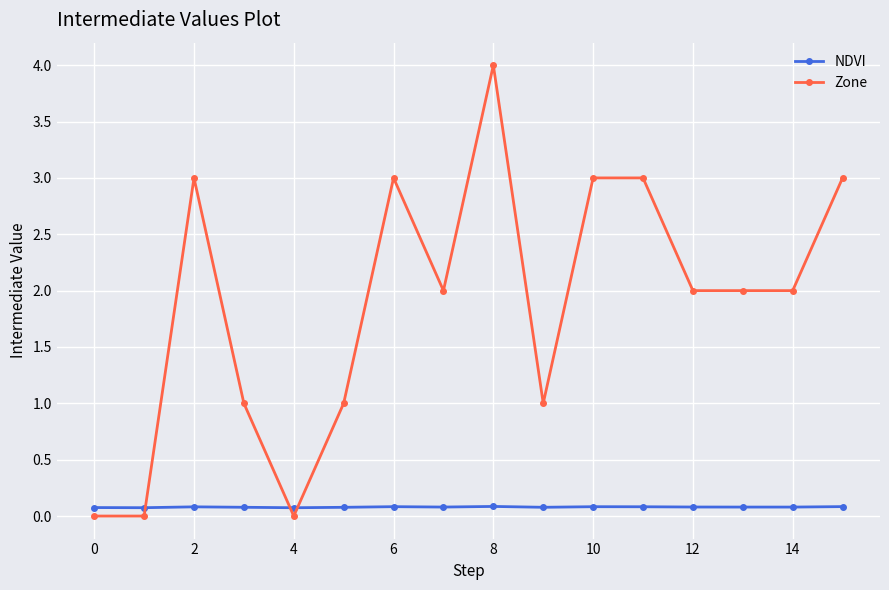

What is the highest value of the Zone series?

4.0